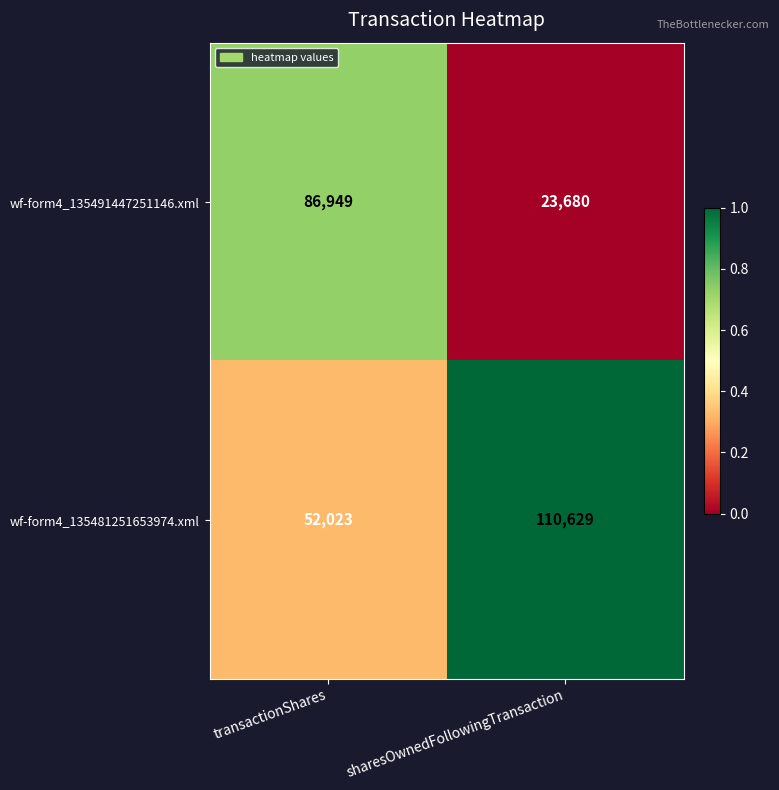

Reading right to left, list all the values displayed in this chart.

wf-form4_135491447251146.xml: 23680	86949
wf-form4_135481251653974.xml: 110629	52023